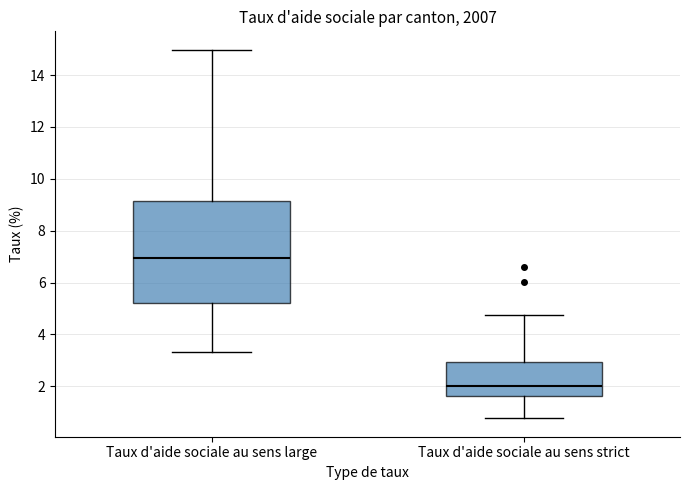

Reading left to right, read every box against the y-axis: the position of its median line, the range the box covers, and the ends of its whiskers. The values are not printed on the chart, so give them approximately, as read against the axis.

Taux d'aide sociale au sens large: median 7.0, box 5.2 to 9.2, whiskers 3.4 to 15.0
Taux d'aide sociale au sens strict: median 2.0, box 1.6 to 3.0, whiskers 0.8 to 4.8